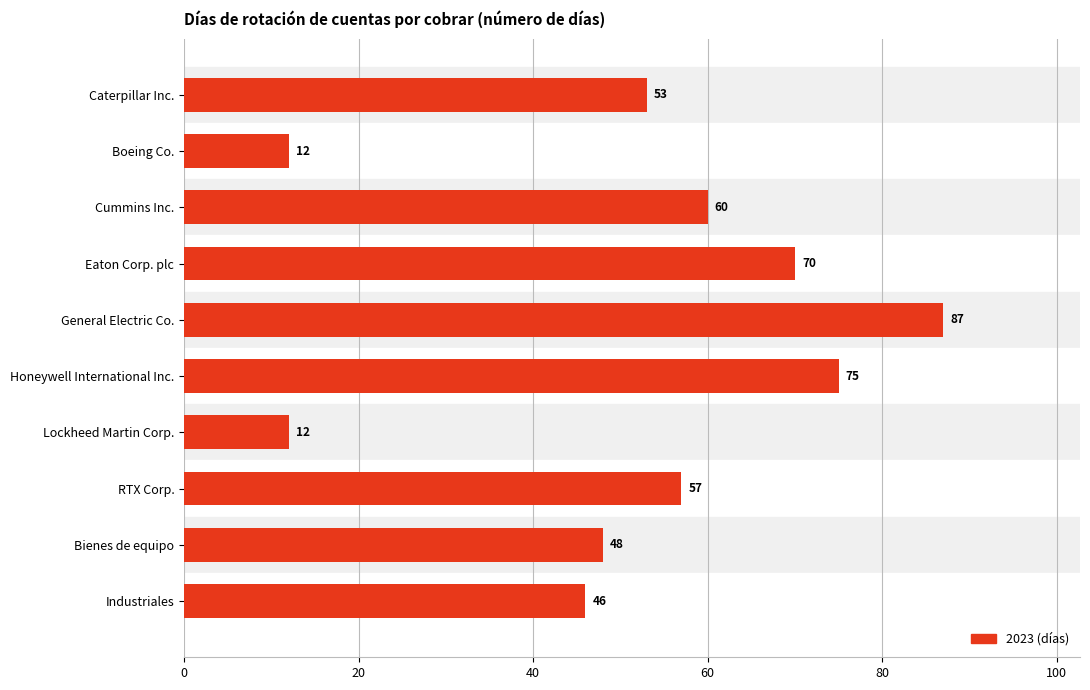

How many series are shown in this chart?

1